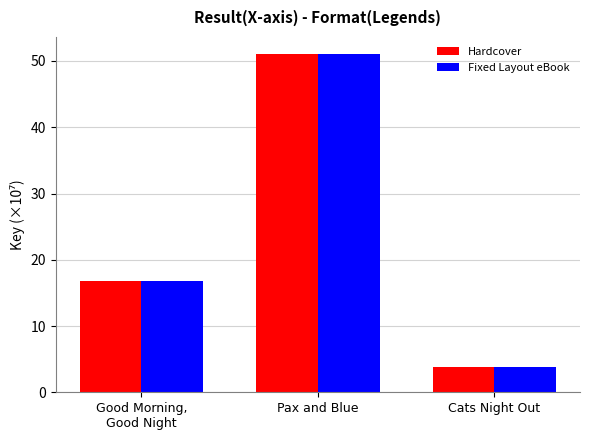

What is the total value across all series at Good Morning,
Good Night?

33.5